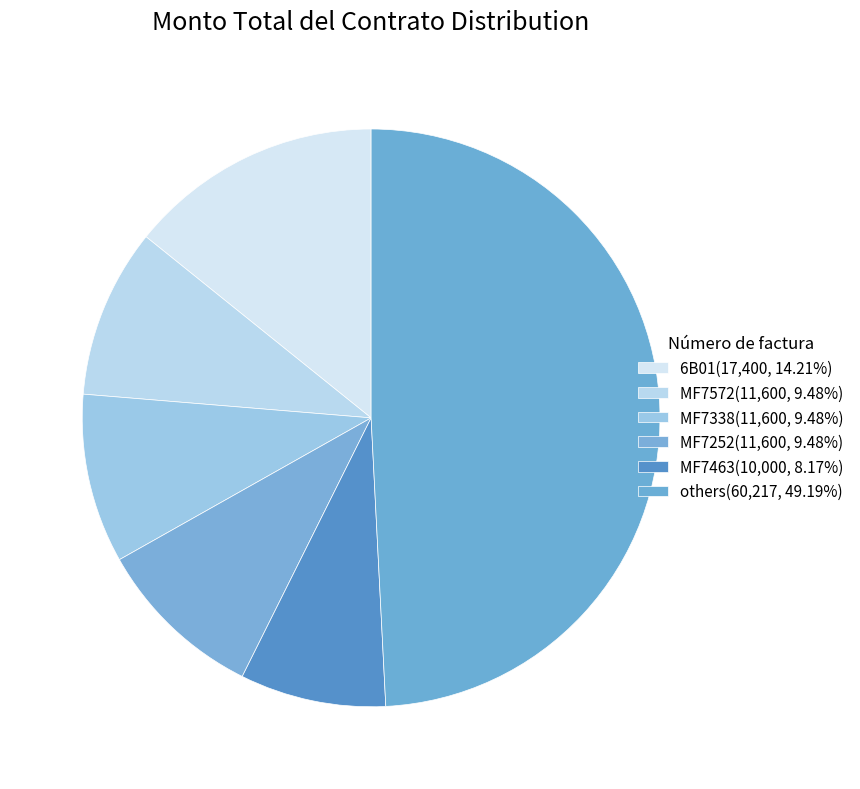

Count the number of slices in the pie.

6